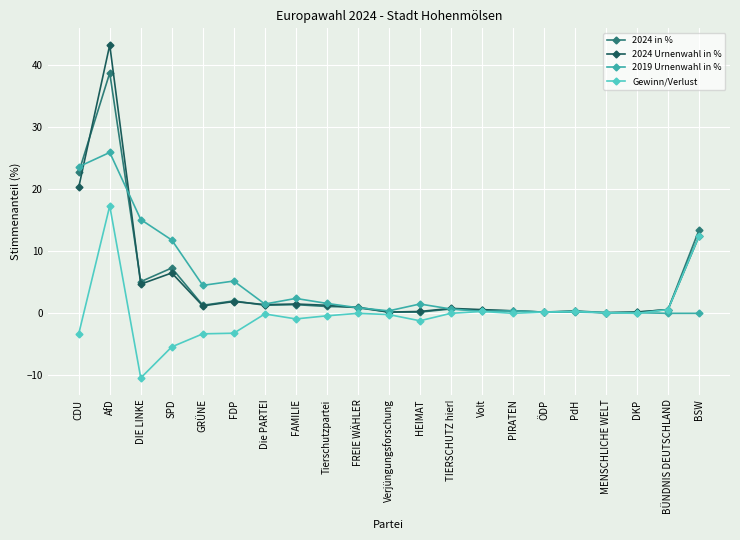

List the series in order of their peak value, lowest first.

Gewinn/Verlust, 2019 Urnenwahl in %, 2024 in %, 2024 Urnenwahl in %